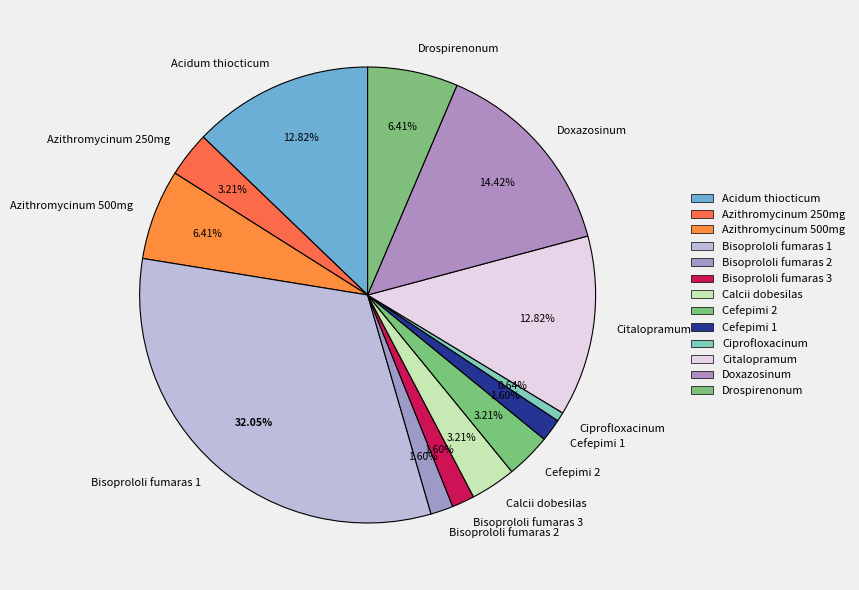

What is the ratio of the value at Bisoprololi fumaras 3 to the value at Ciprofloxacinum?

2.5